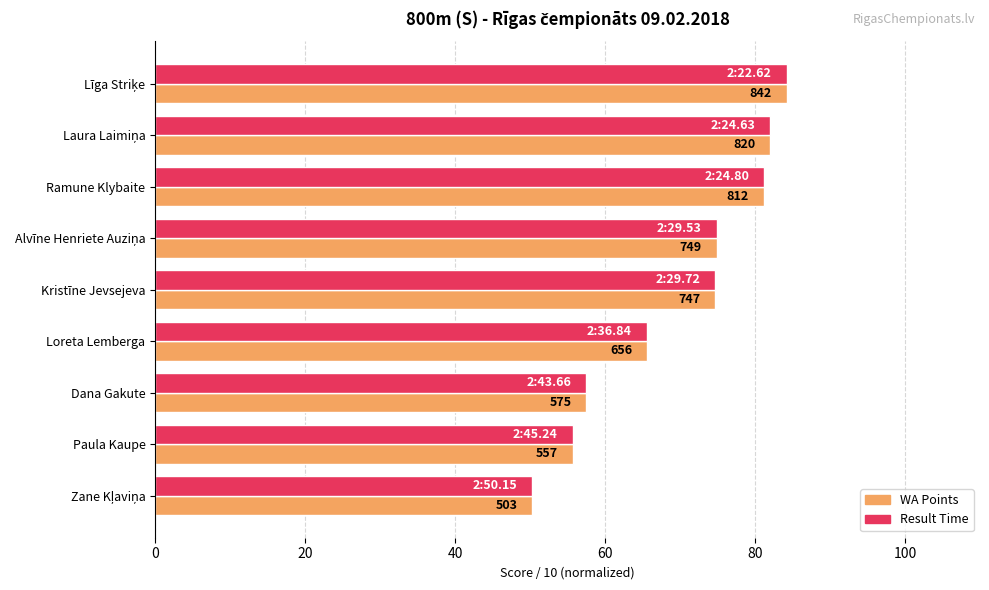

Is it true that WA Points equals 83.9 at Zane Kļaviņa?

False